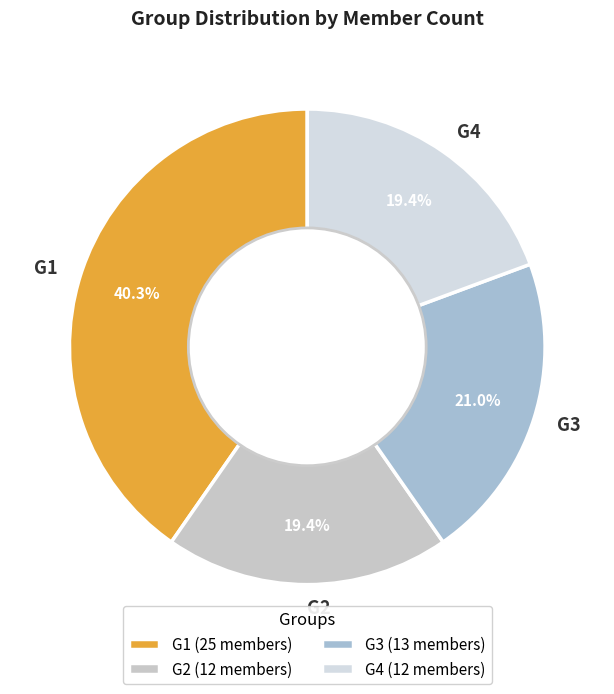

Is there any slice that represents more than half of the pie?

No